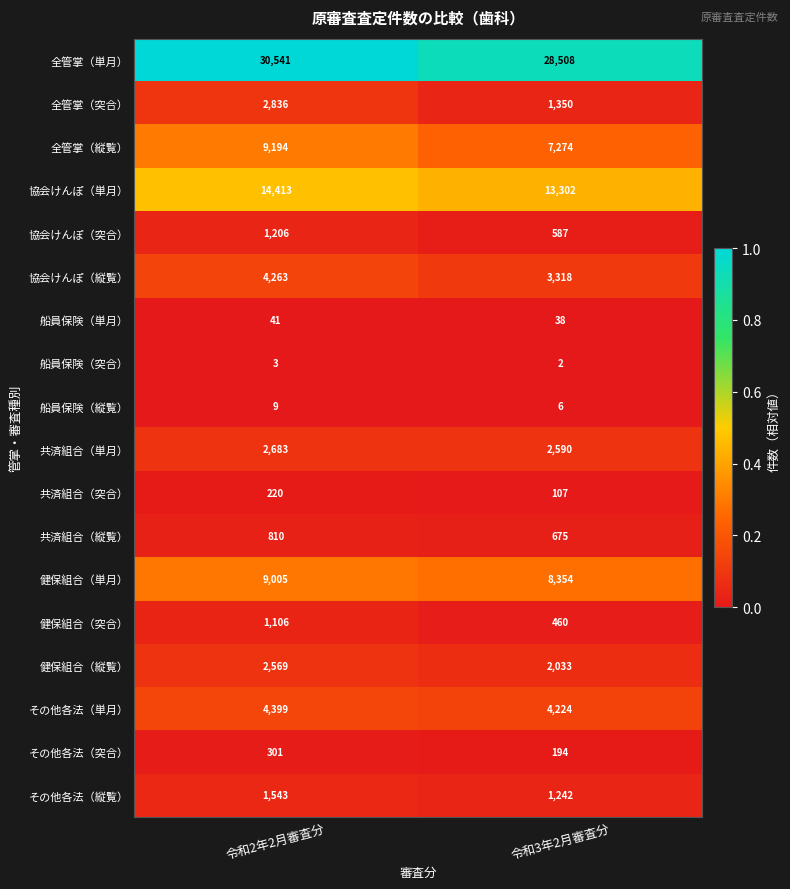

At which label is 共済組合（単月） closest to 2636?

令和3年2月審査分